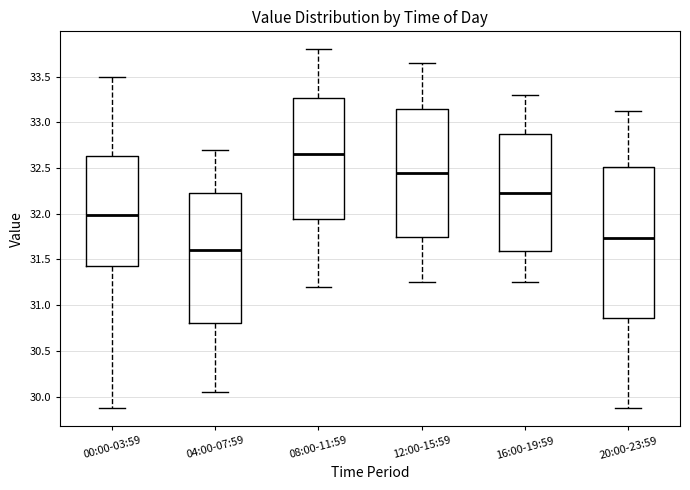

Which box is the tallest, from its lower edge to its upper edge?

20:00-23:59